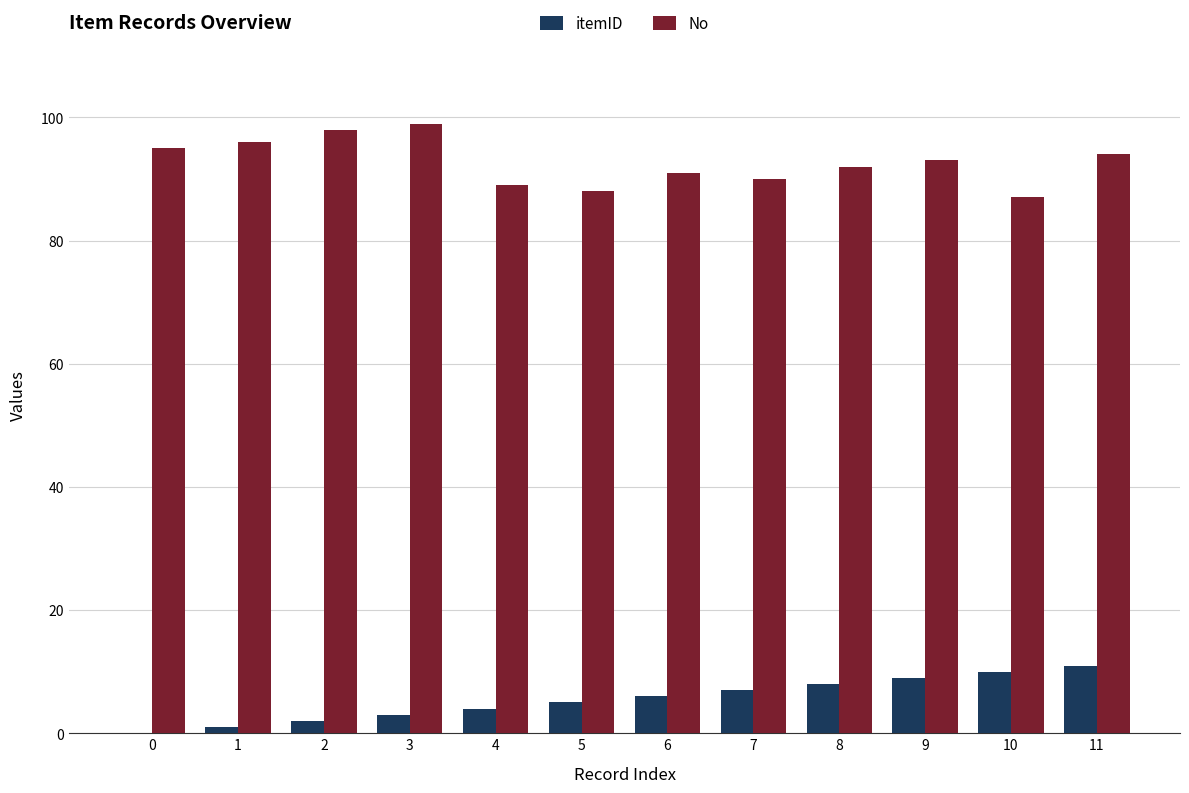

What is the spread (max minus min) of values at 3?

96